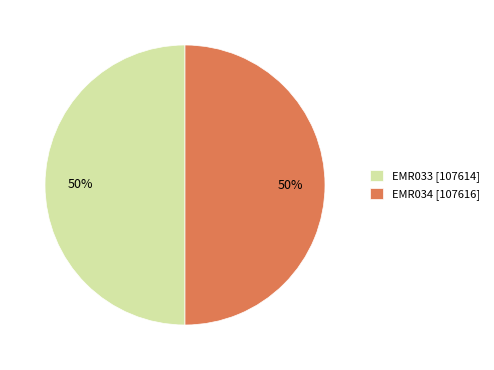

To the nearest percent, what percentage of the pie is EMR033?

50%